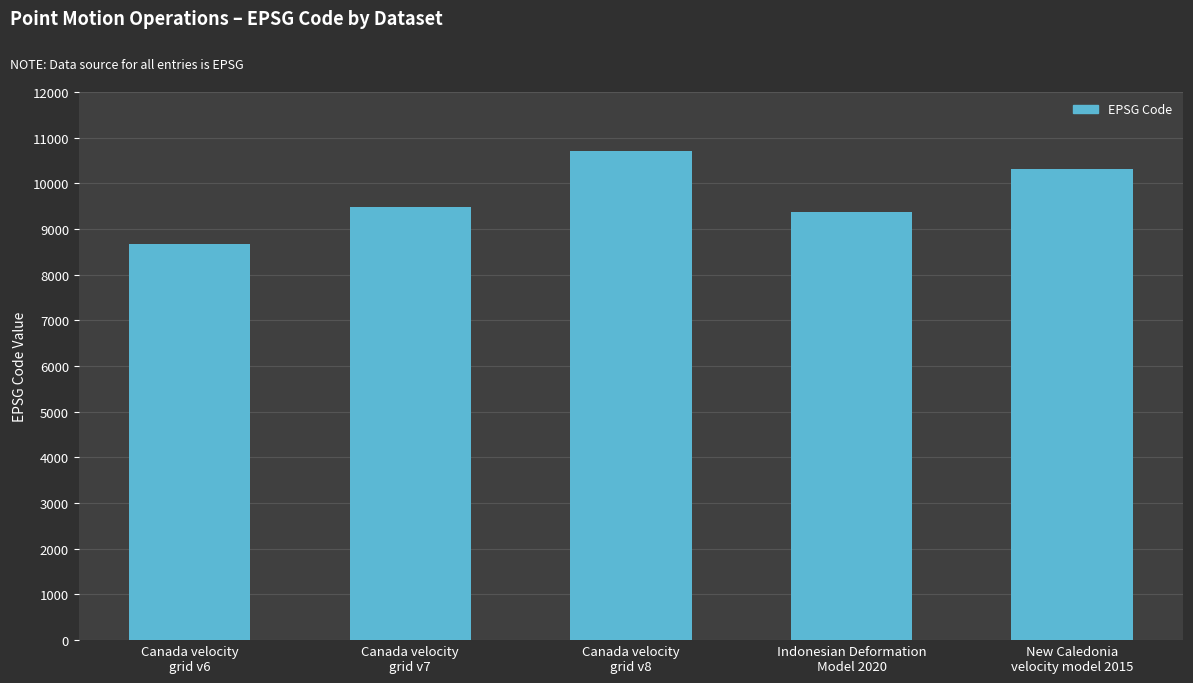

How many series are shown in this chart?

1